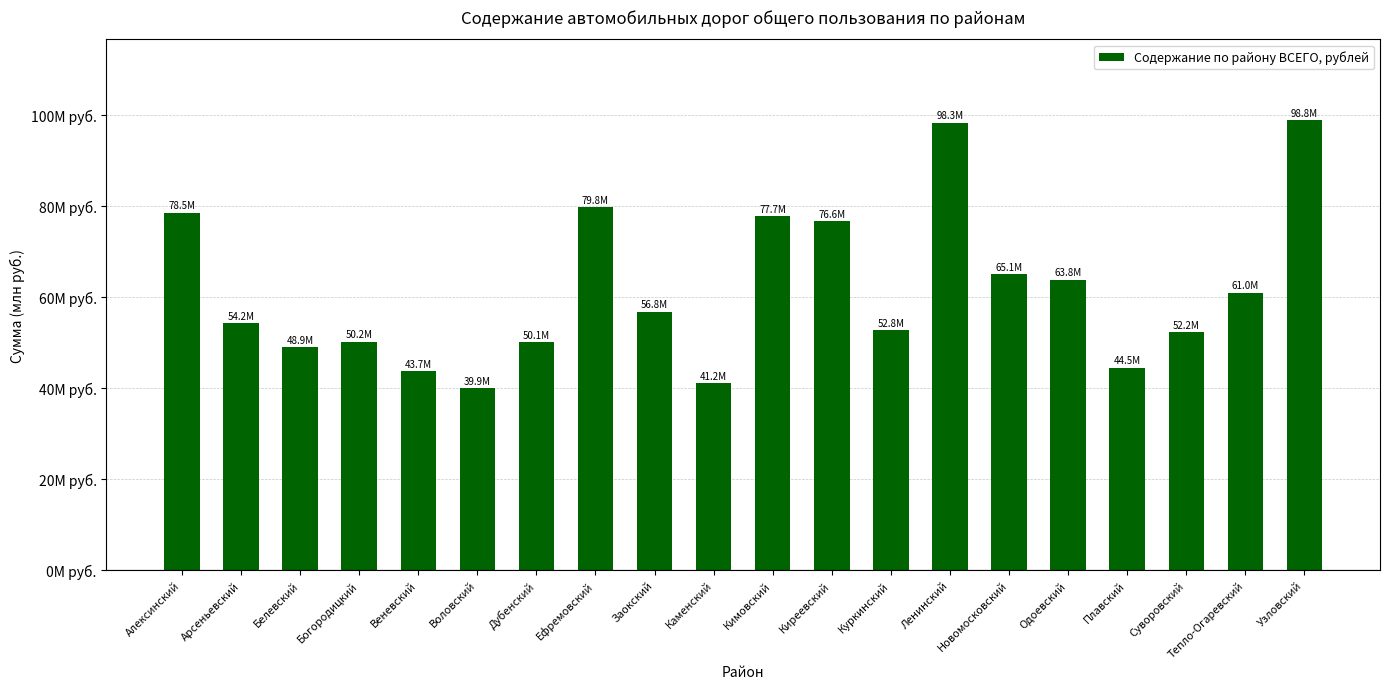

Are the bars horizontal?

No